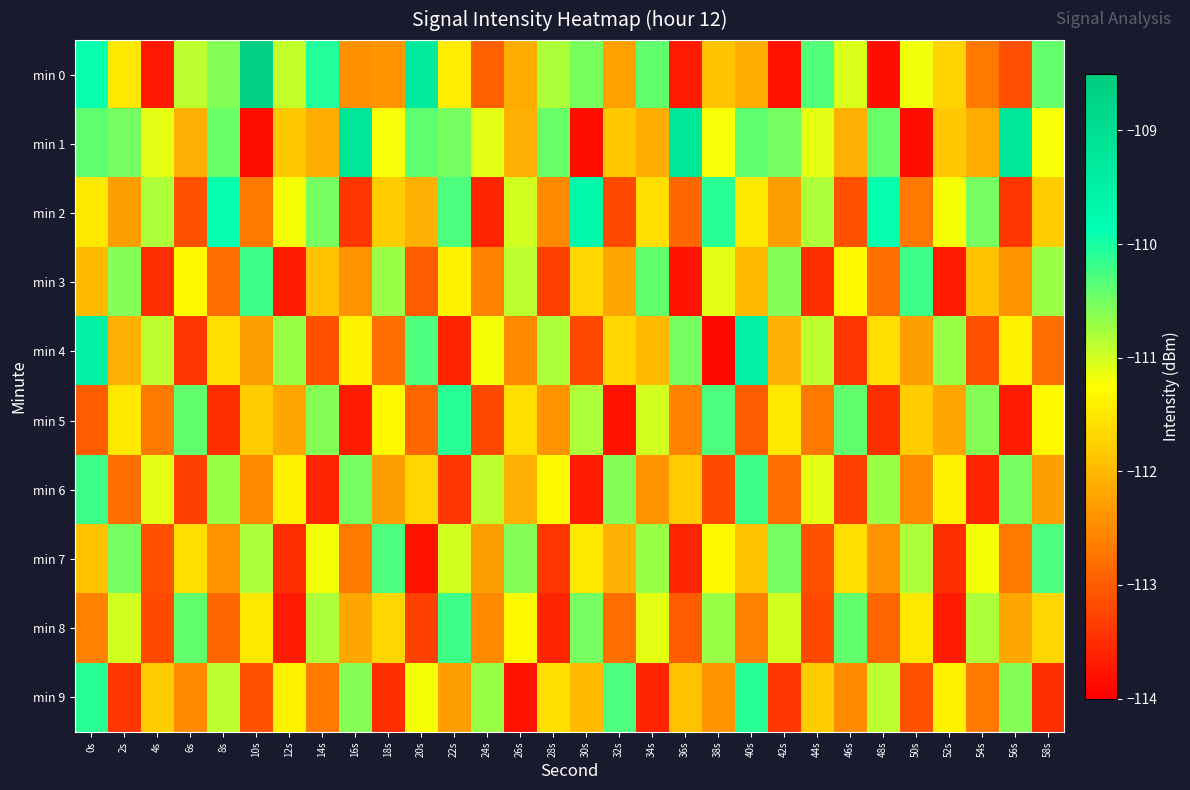

Count the number of data series in this chart.

10